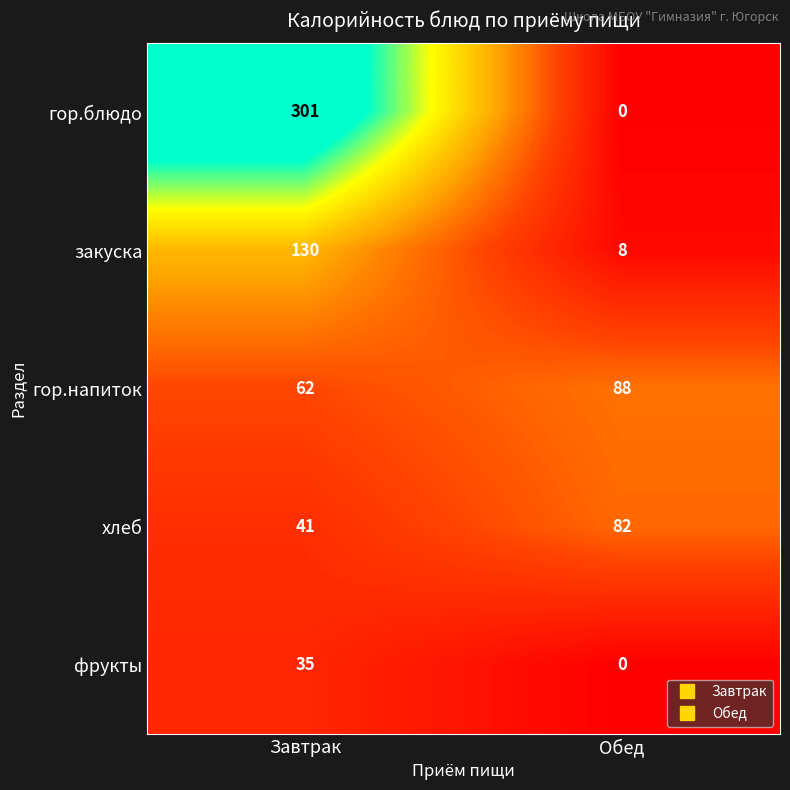

At which category is the sum across all series the highest?

Завтрак